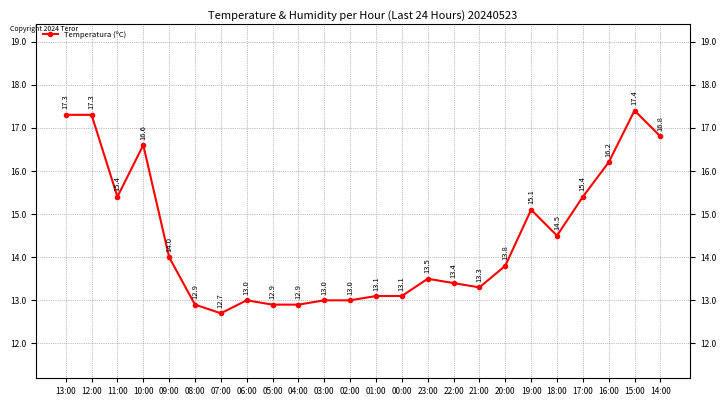

What is the sum of all values?

346.6